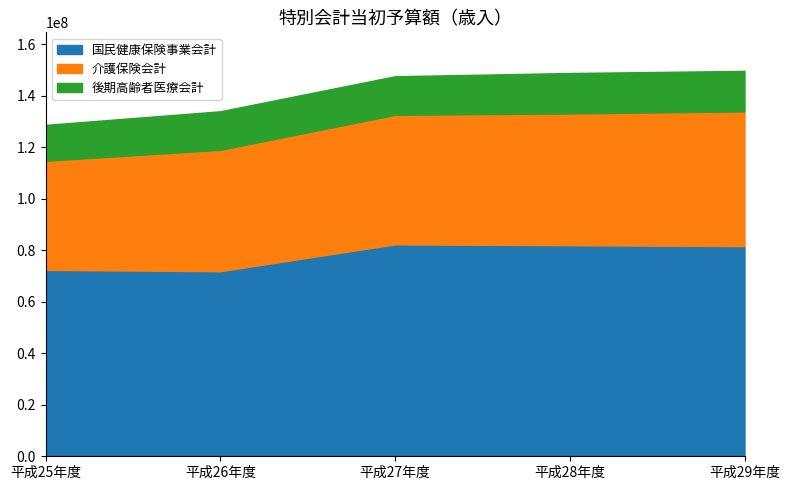

Is it true that 国民健康保険事業会計 equals 81921299 at 平成28年度?

True